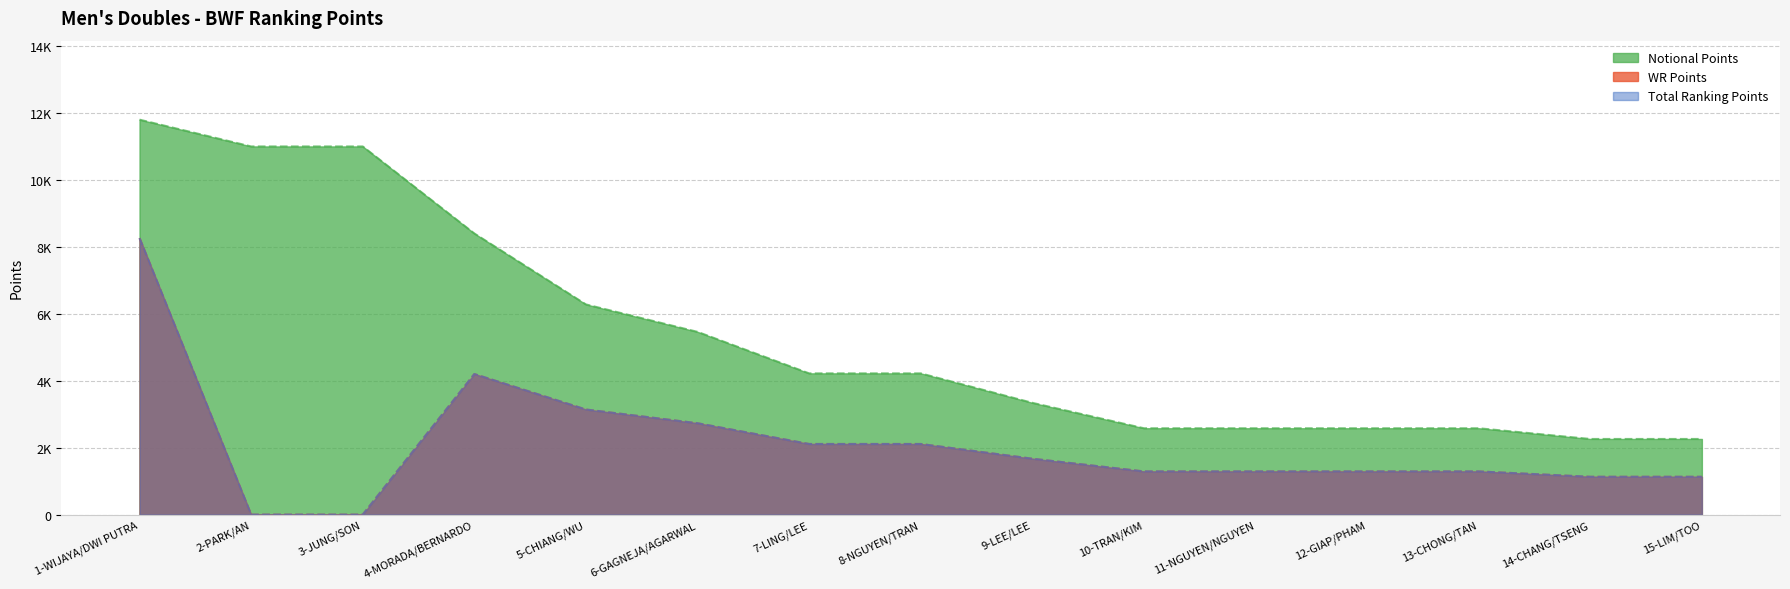

What is the value of the Notional Points point at the 4th from the left?

8400